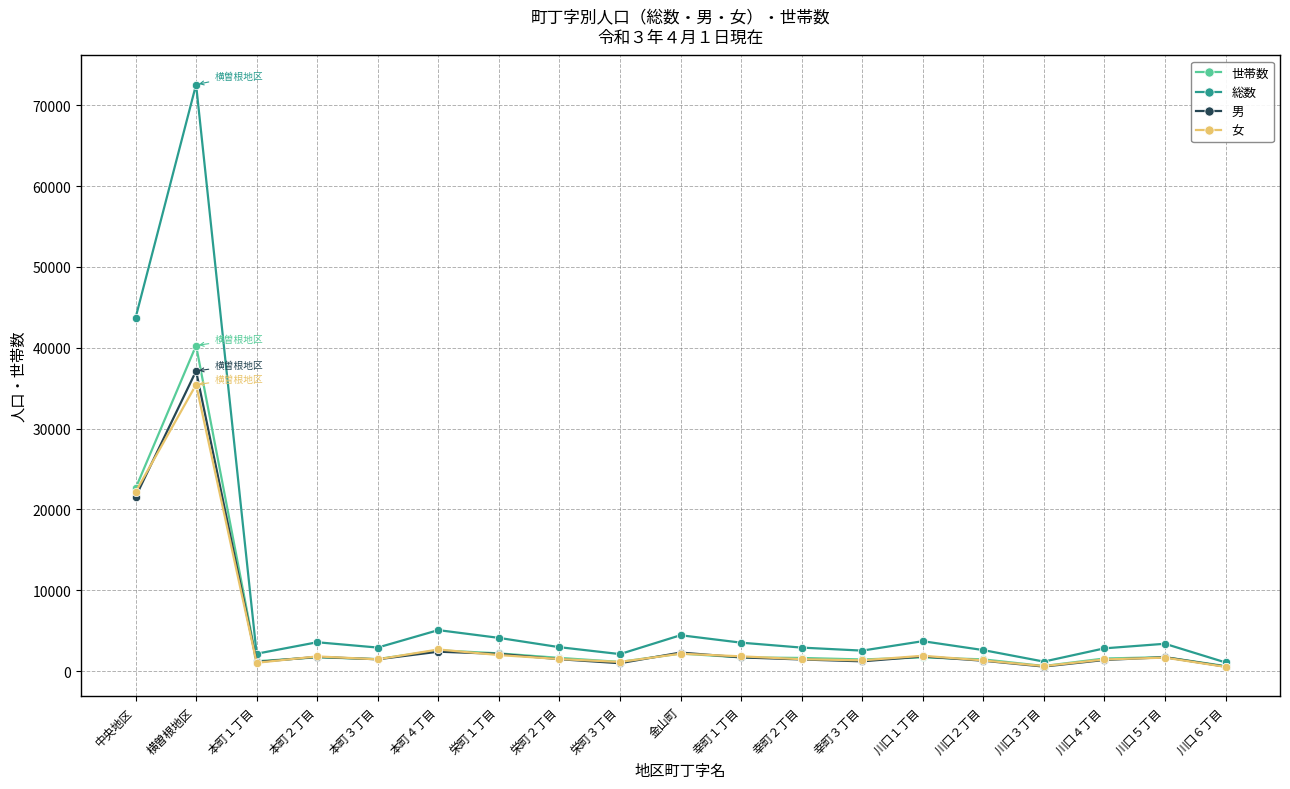

Which label corresponds to the largest value in the chart?

横曽根地区